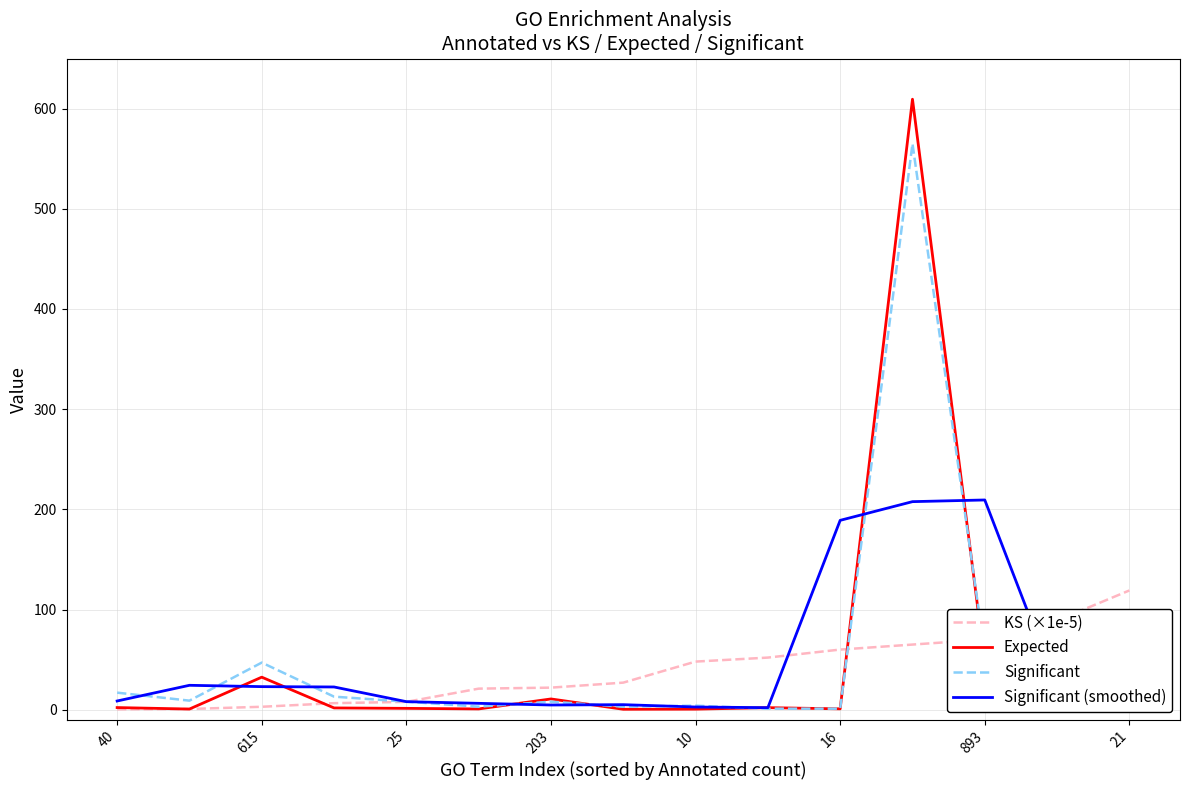

List the series in order of their peak value, lowest first.

KS (×1e-5), Significant (smoothed), Significant, Expected